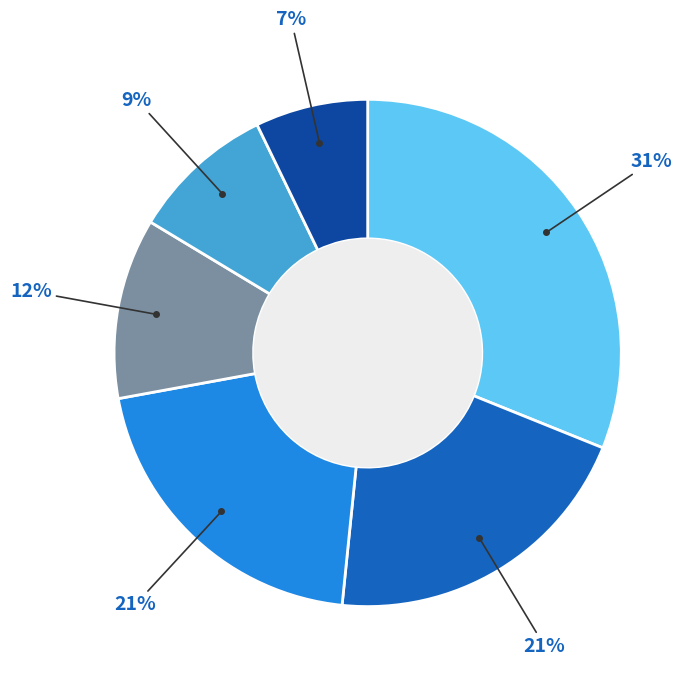

To the nearest percent, what is the difference between the largest and smallest slice percentages?

24%